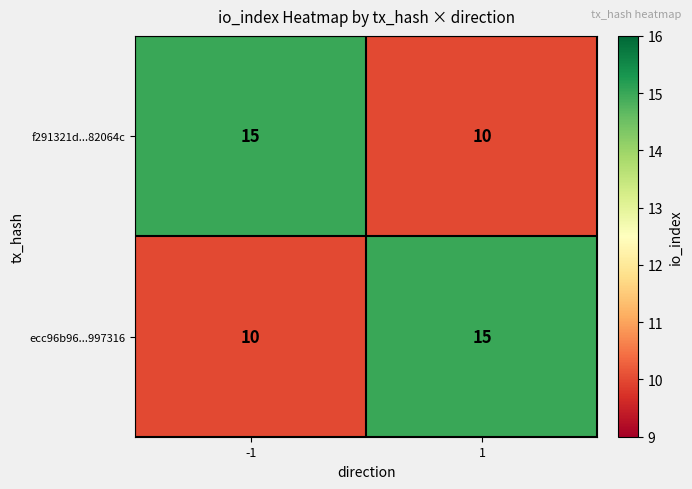

List the labels in order of f291321d...82064c value, largest first.

-1, 1